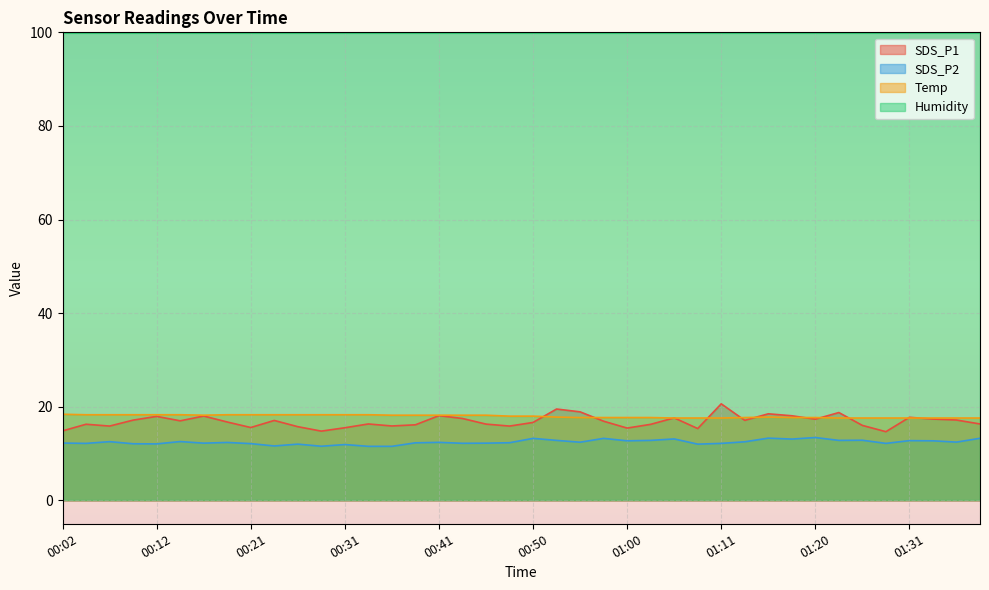

Rank the categories by SDS_P1 value from lowest to highest.

01:28, 00:29, 00:02, 01:08, 01:00, 00:31, 00:21, 00:26, 00:07, 00:48, 00:36, 01:26, 00:38, 01:03, 00:04, 00:46, 00:33, 01:38, 00:50, 00:19, 00:58, 00:14, 00:24, 01:13, 00:09, 01:36, 01:20, 01:33, 00:43, 01:05, 01:31, 00:12, 00:16, 01:18, 00:41, 01:16, 01:23, 00:55, 00:53, 01:11